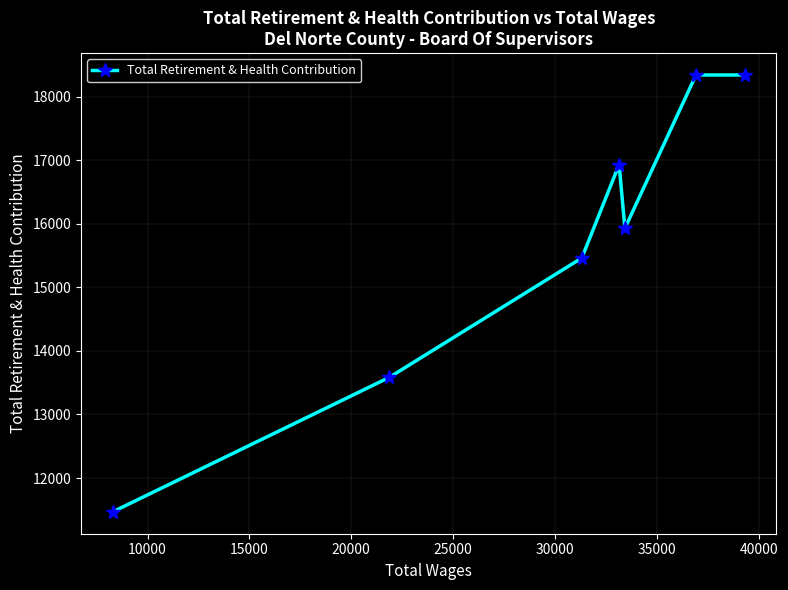

What is the minimum value shown in the chart?

11467